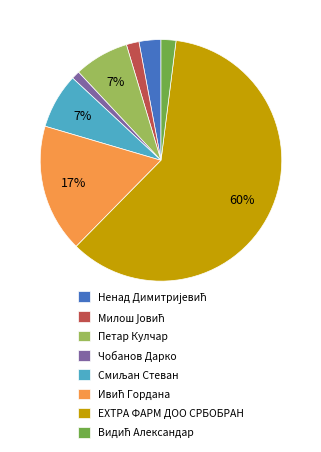

Which category has the biggest portion of the pie?

ЕXТРА ФАРМ ДОО СРБОБРАН